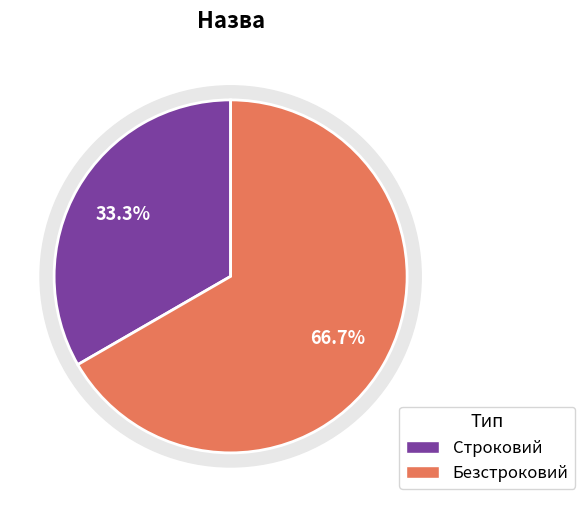

What is the change in value from Строковий to Безстроковий?

+1